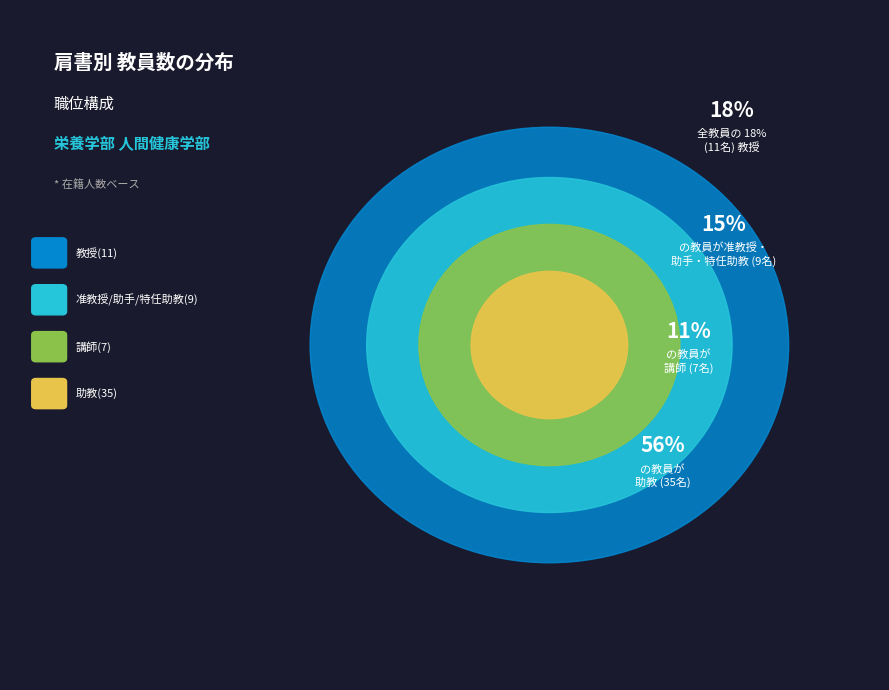

Which has a higher value, 助教 or 助手?

助教